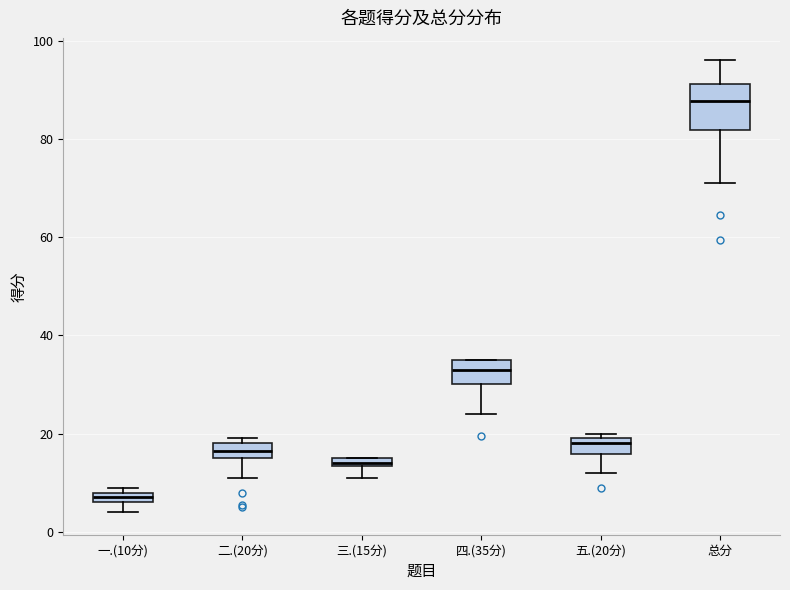

Comparing the boxes themselves (not the whiskers), which one is the tallest?

总分